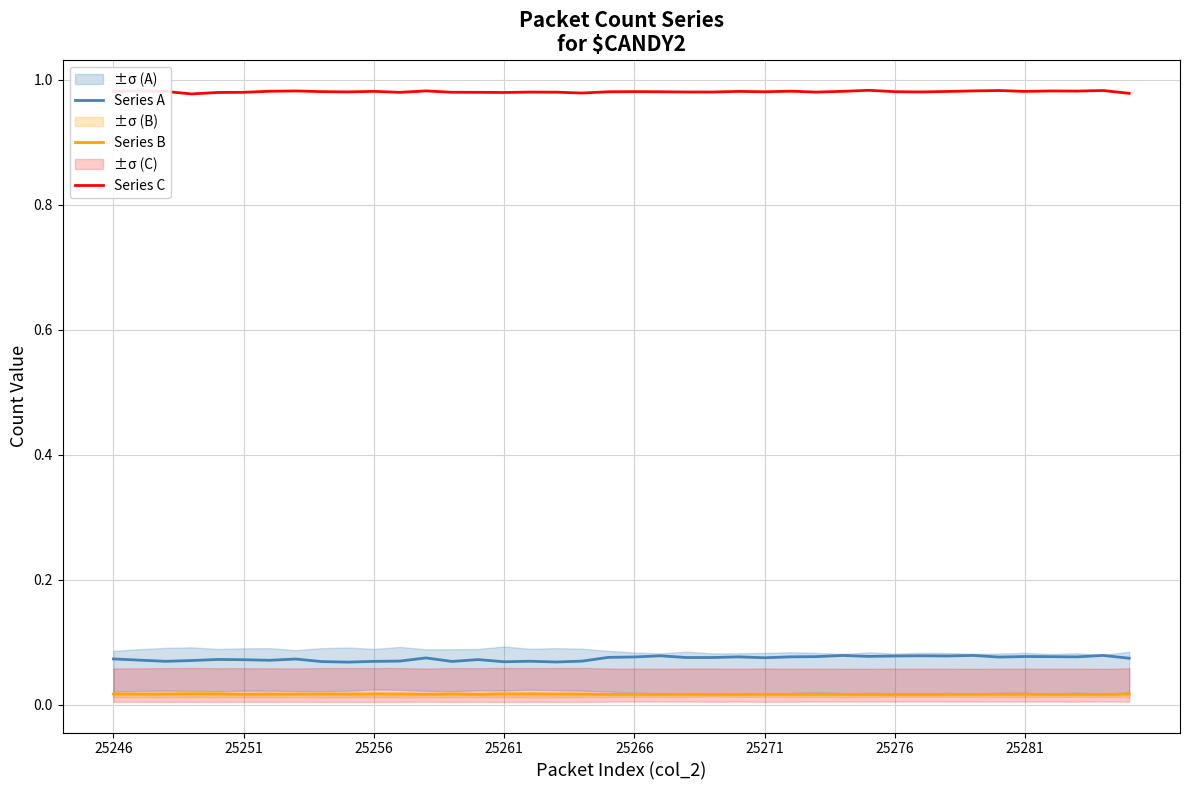

True or false: Series C and Series A intersect in this chart.

False